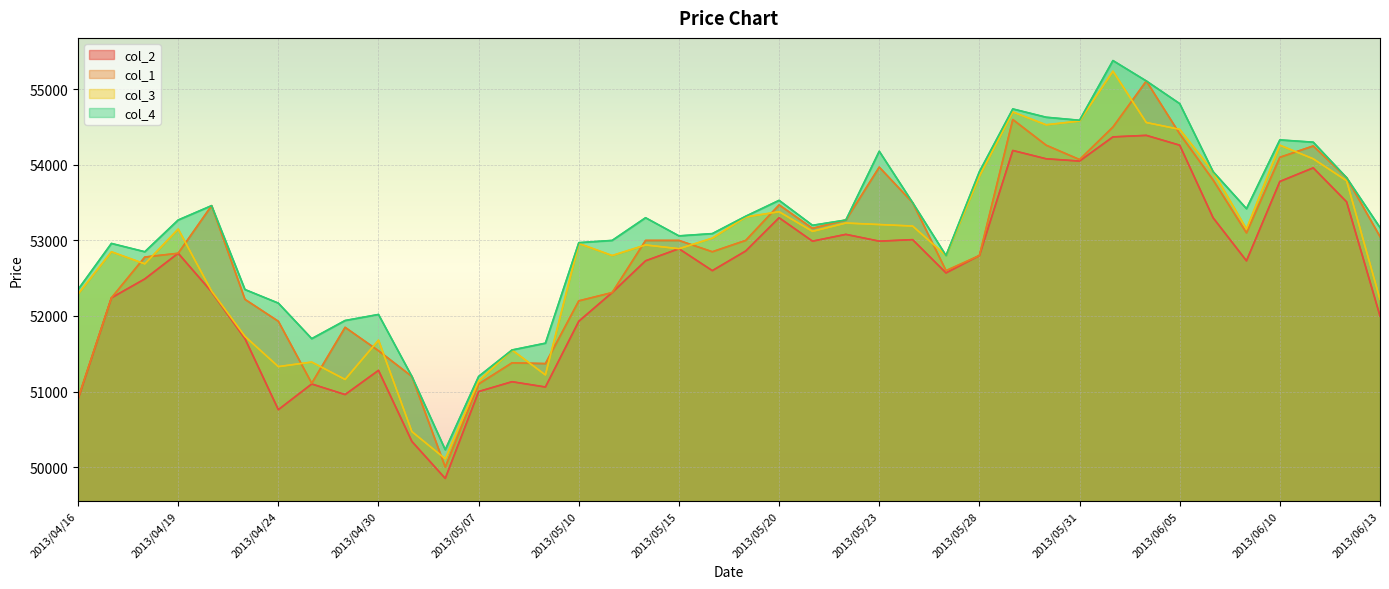

What is the value of the col_1 point at the 27th from the left?

52600